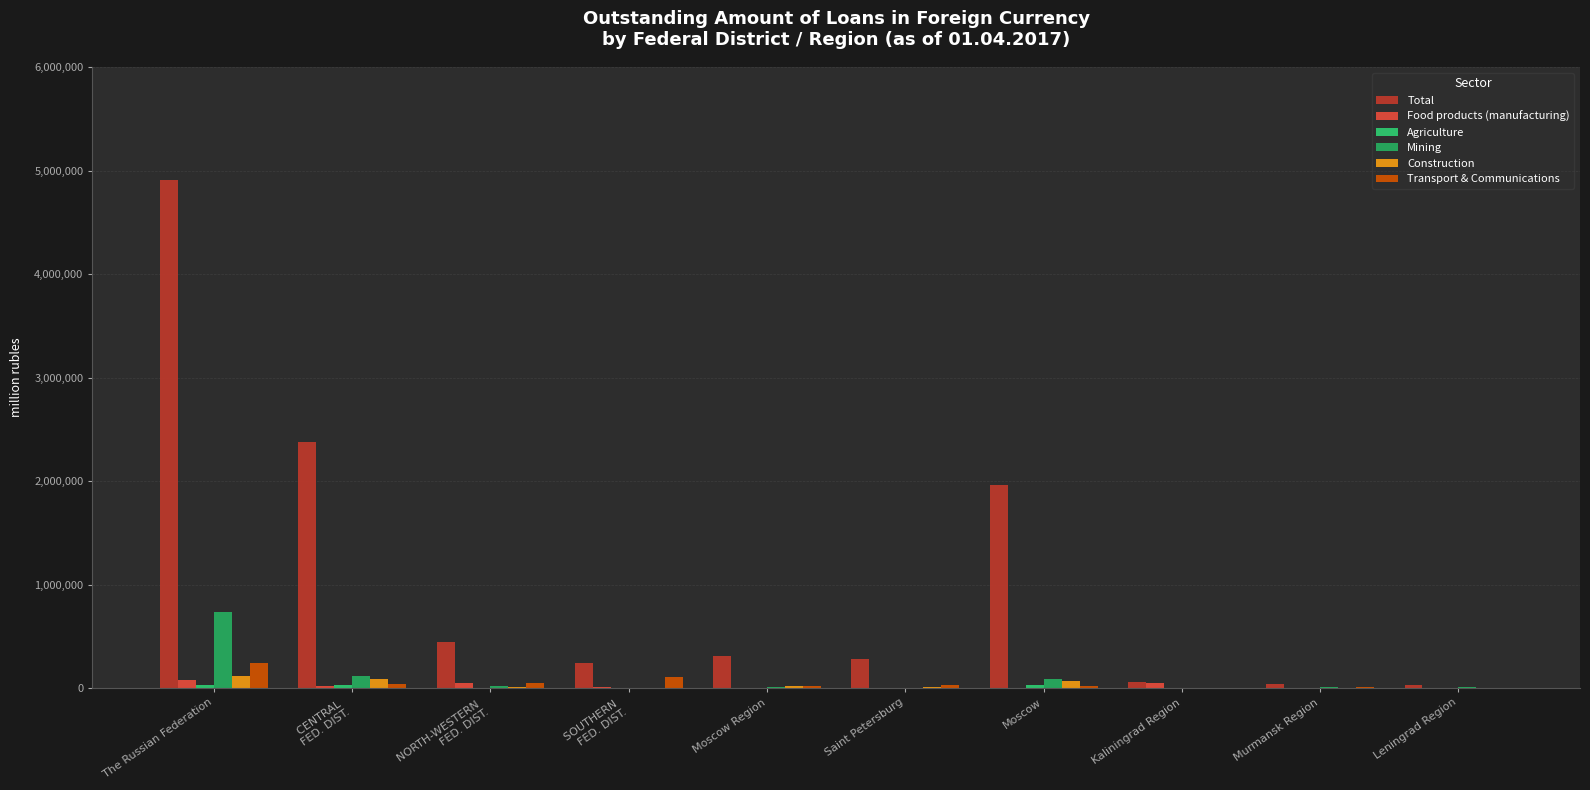

At which category is the sum across all series the highest?

The Russian Federation